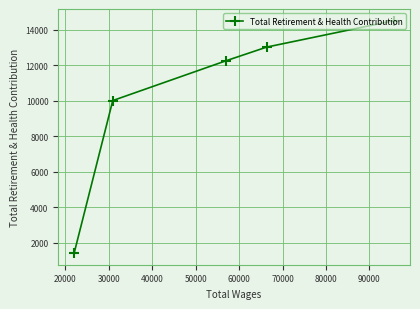

What is the value of the 5th point from the left?

14526